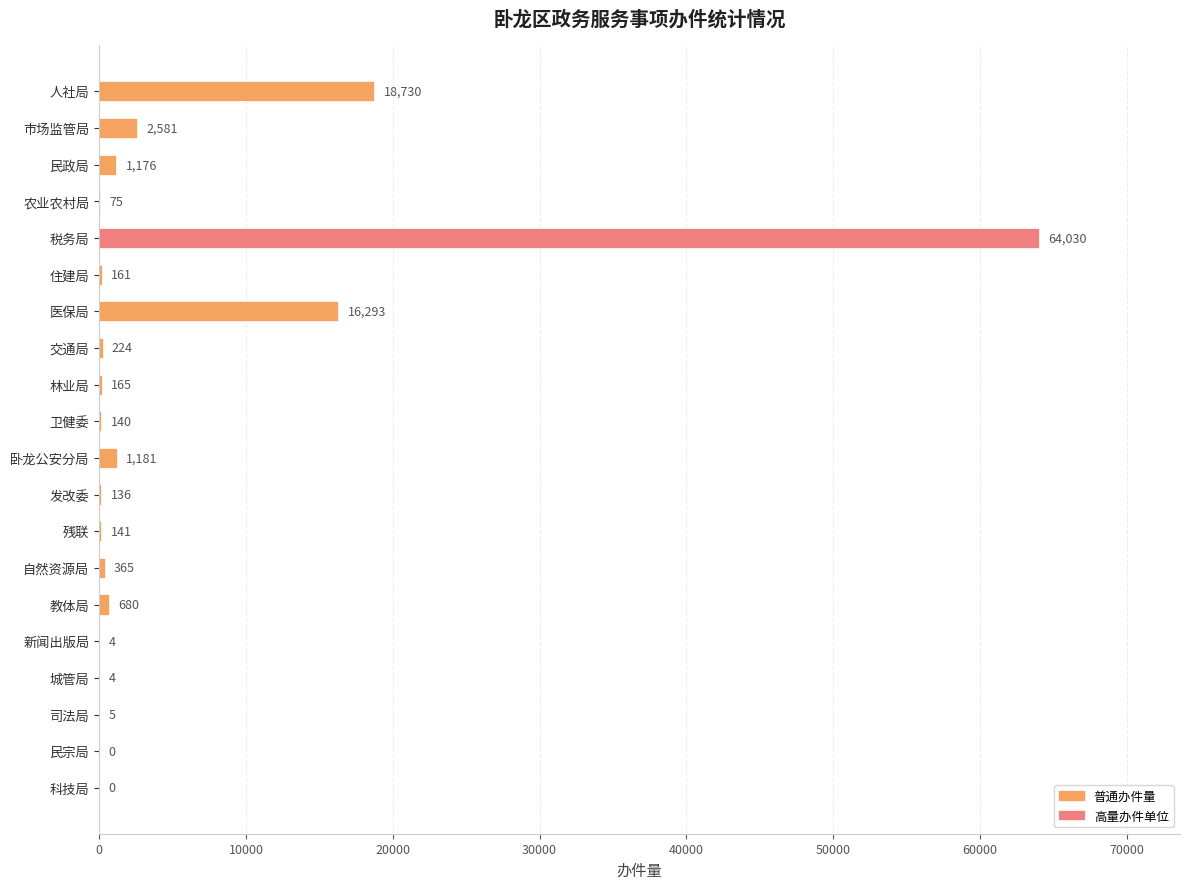

What is the sum of all values?

106091